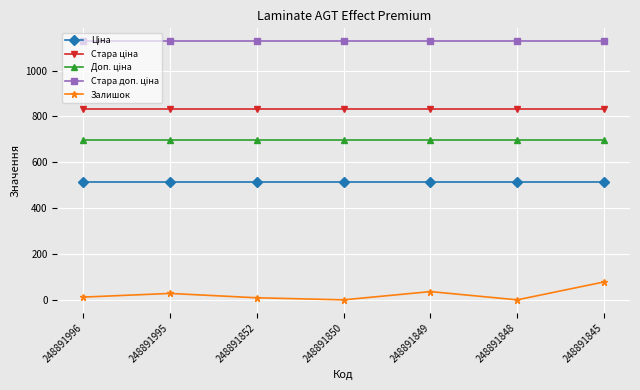

At how many categories does at least one series exceed 936?

7